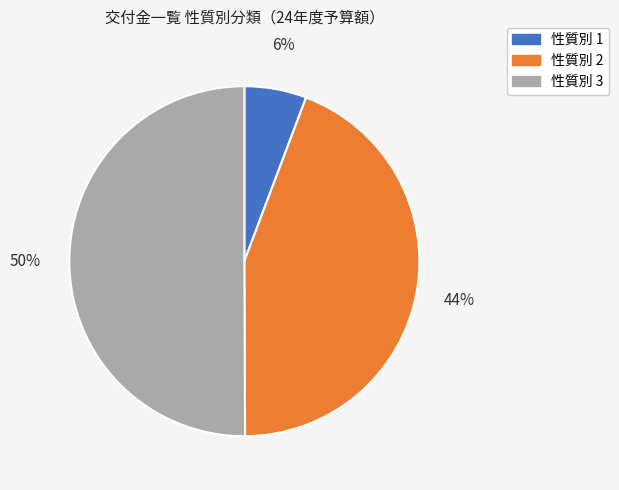

How many slices are in this pie chart?

3